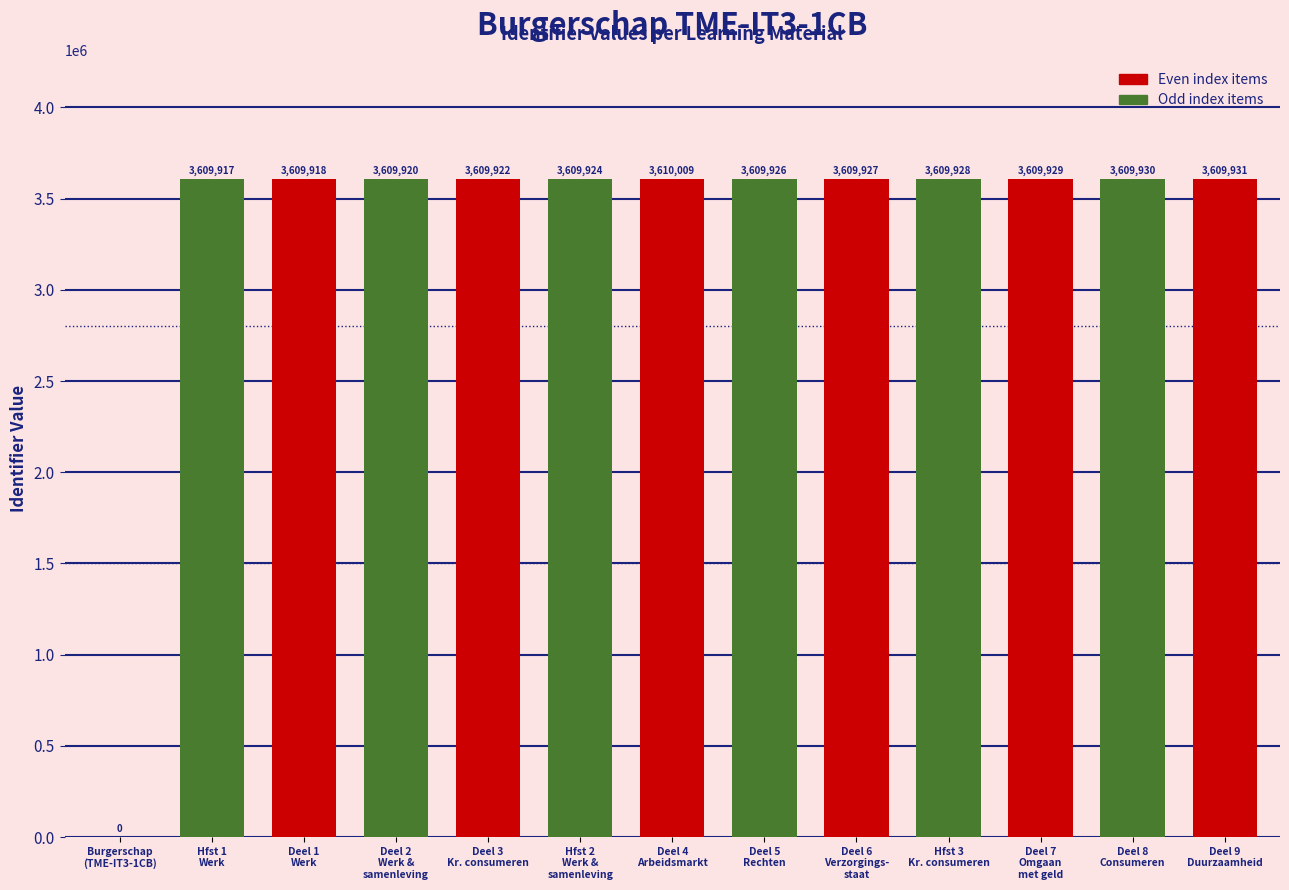

Which has a higher value, Hfst 1
Werk or Deel 6
Verzorgings-
staat?

Deel 6
Verzorgings-
staat